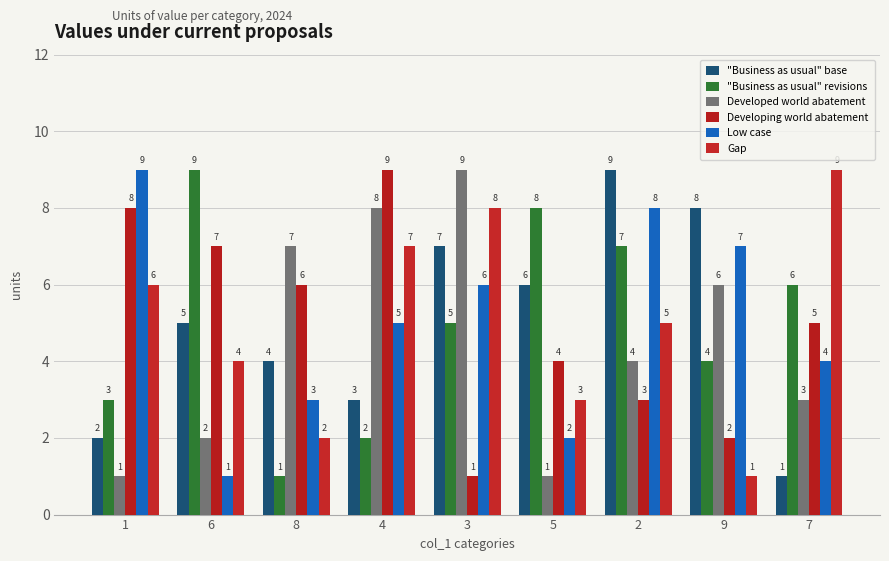

Reading right to left, extract all data points from this chart.

"Business as usual" base: 1	8	9	6	7	3	4	5	2
"Business as usual" revisions: 6	4	7	8	5	2	1	9	3
Developed world abatement: 3	6	4	1	9	8	7	2	1
Developing world abatement: 5	2	3	4	1	9	6	7	8
Low case: 4	7	8	2	6	5	3	1	9
Gap: 9	1	5	3	8	7	2	4	6